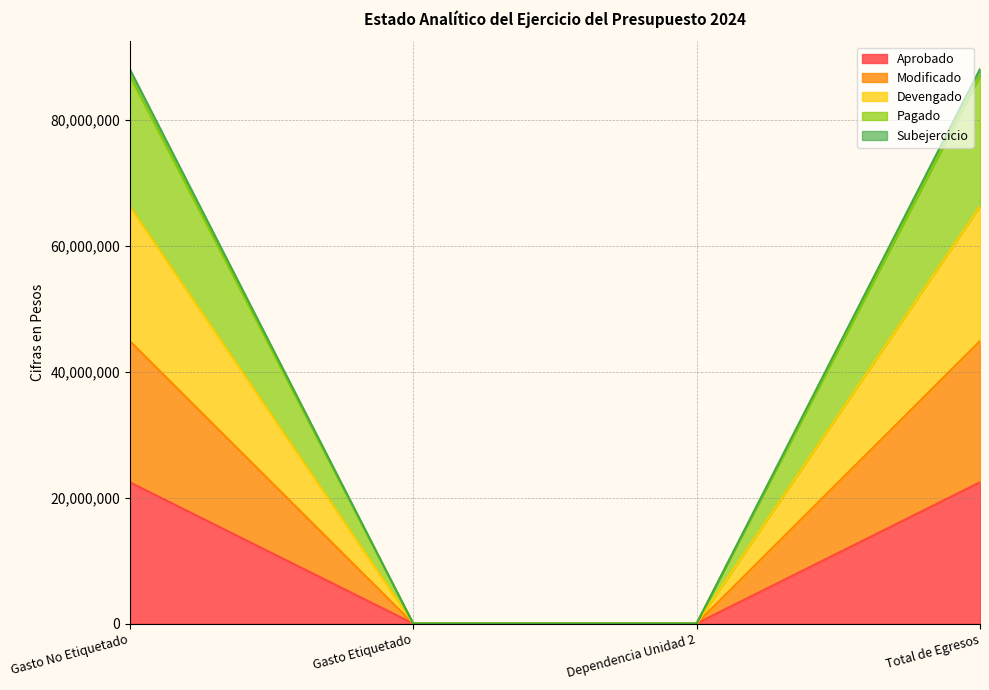

True or false: Aprobado has a value of 22442536 at Gasto No Etiquetado.

True